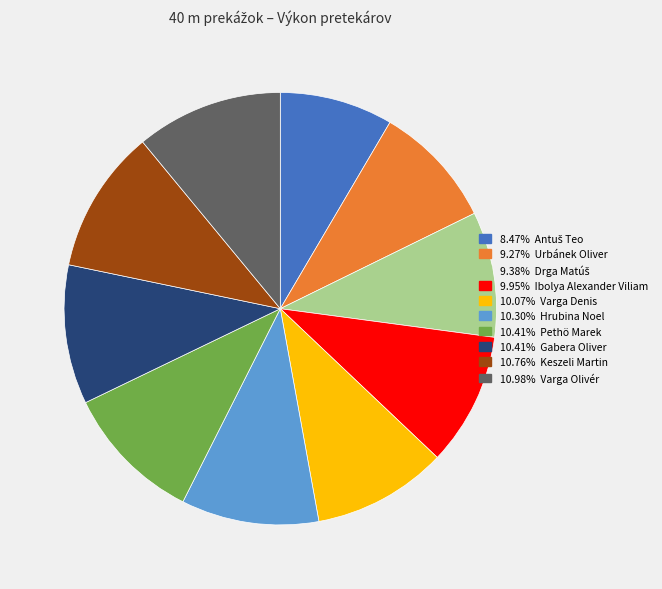

Is there a majority slice in this chart?

No